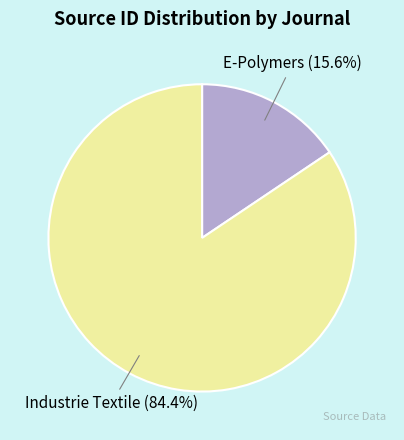

Combined, do E-Polymers and Industrie Textile account for over 50%?

Yes